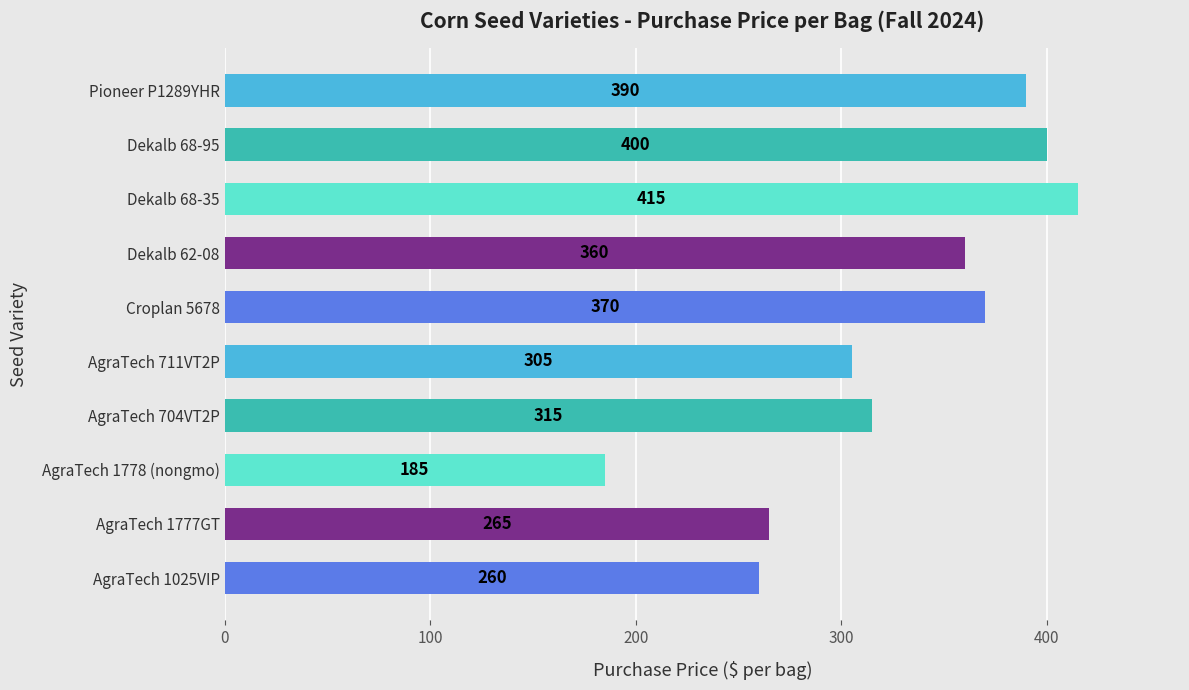

What is the ratio of the value at Croplan 5678 to the value at AgraTech 1778 (nongmo)?

2.0